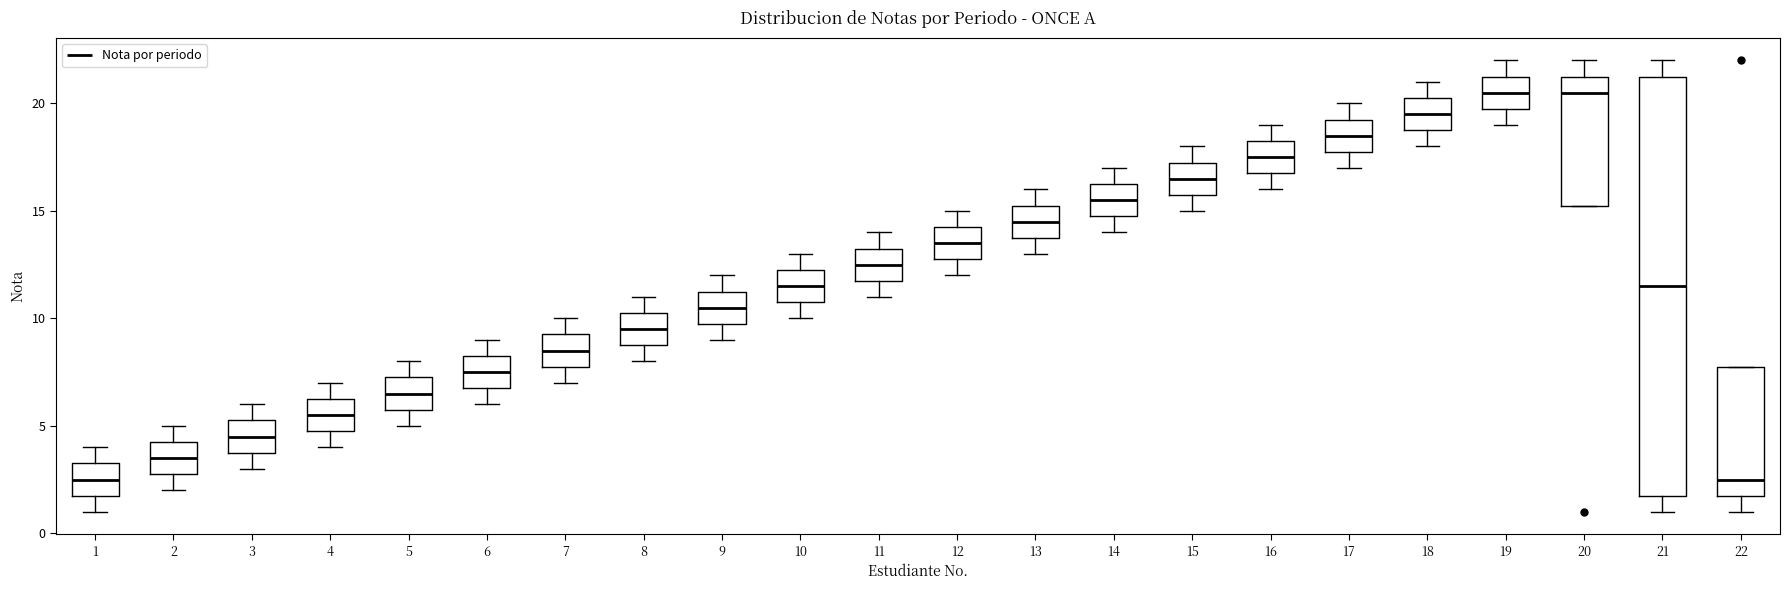

Reading left to right, read every box against the y-axis: the position of its median line, the range the box covers, and the ends of its whiskers. The values are not printed on the chart, so give them approximately, as read against the axis.

1: median 2.5, box 2.0 to 3.5, whiskers 1.0 to 4.0
2: median 3.5, box 3.0 to 4.5, whiskers 2.0 to 5.0
3: median 4.5, box 4.0 to 5.5, whiskers 3.0 to 6.0
4: median 5.5, box 5.0 to 6.5, whiskers 4.0 to 7.0
5: median 6.5, box 6.0 to 7.5, whiskers 5.0 to 8.0
6: median 7.5, box 7.0 to 8.5, whiskers 6.0 to 9.0
7: median 8.5, box 8.0 to 9.5, whiskers 7.0 to 10.0
8: median 9.5, box 9.0 to 10.5, whiskers 8.0 to 11.0
9: median 10.5, box 10.0 to 11.5, whiskers 9.0 to 12.0
10: median 11.5, box 11.0 to 12.5, whiskers 10.0 to 13.0
11: median 12.5, box 12.0 to 13.5, whiskers 11.0 to 14.0
12: median 13.5, box 13.0 to 14.5, whiskers 12.0 to 15.0
13: median 14.5, box 14.0 to 15.5, whiskers 13.0 to 16.0
14: median 15.5, box 15.0 to 16.5, whiskers 14.0 to 17.0
15: median 16.5, box 16.0 to 17.5, whiskers 15.0 to 18.0
16: median 17.5, box 17.0 to 18.5, whiskers 16.0 to 19.0
17: median 18.5, box 18.0 to 19.5, whiskers 17.0 to 20.0
18: median 19.5, box 19.0 to 20.5, whiskers 18.0 to 21.0
19: median 20.5, box 20.0 to 21.5, whiskers 19.0 to 22.0
20: median 20.5, box 15.5 to 21.5, whiskers 15.5 to 22.0
21: median 11.5, box 2.0 to 21.5, whiskers 1.0 to 22.0
22: median 2.5, box 2.0 to 8.0, whiskers 1.0 to 8.0